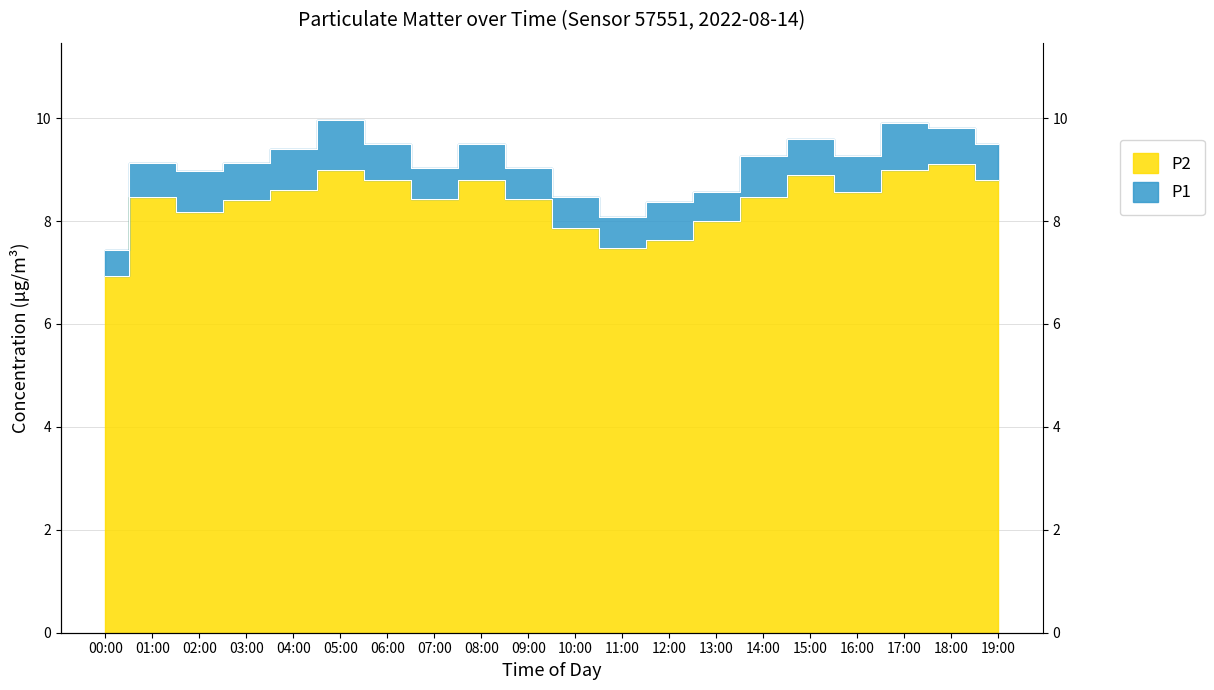

Reading left to right, what are all the values shown in this chart?

P2: 00:00=6.9	01:00=8.5	02:00=8.2	03:00=8.4	04:00=8.6	05:00=9.0	06:00=8.8	07:00=8.4	08:00=8.8	09:00=8.4	10:00=7.9	11:00=7.5	12:00=7.6	13:00=8.0	14:00=8.5	15:00=8.9	16:00=8.6	17:00=9.0	18:00=9.1	19:00=8.8
P1: 00:00=7.4	01:00=9.1	02:00=9.0	03:00=9.1	04:00=9.4	05:00=10.0	06:00=9.5	07:00=9.0	08:00=9.5	09:00=9.0	10:00=8.5	11:00=8.1	12:00=8.4	13:00=8.6	14:00=9.3	15:00=9.6	16:00=9.3	17:00=9.9	18:00=9.8	19:00=9.5